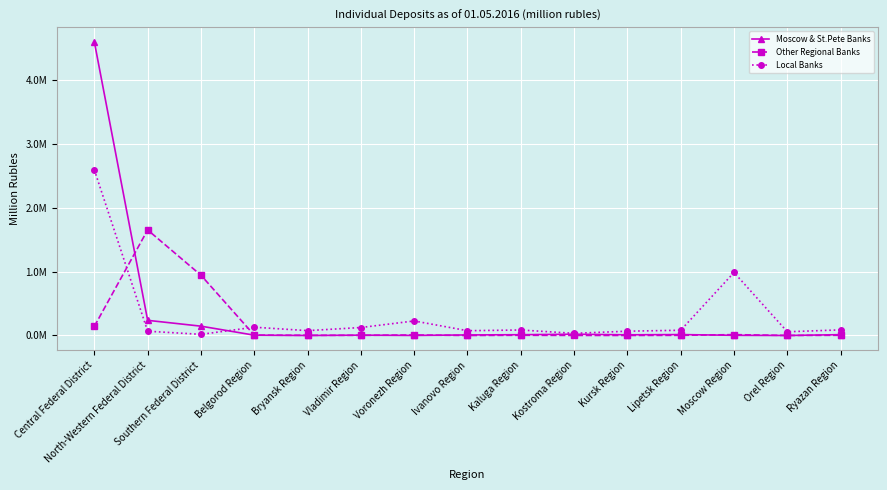

What is the label of the 12th point from the left?

Lipetsk Region